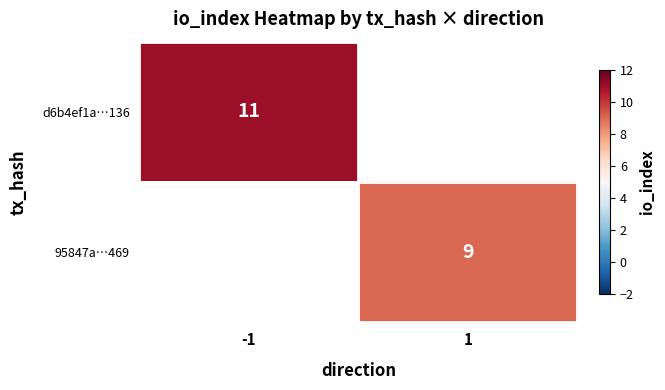

Is it true that 95847a…469 equals 9 at 1?

True